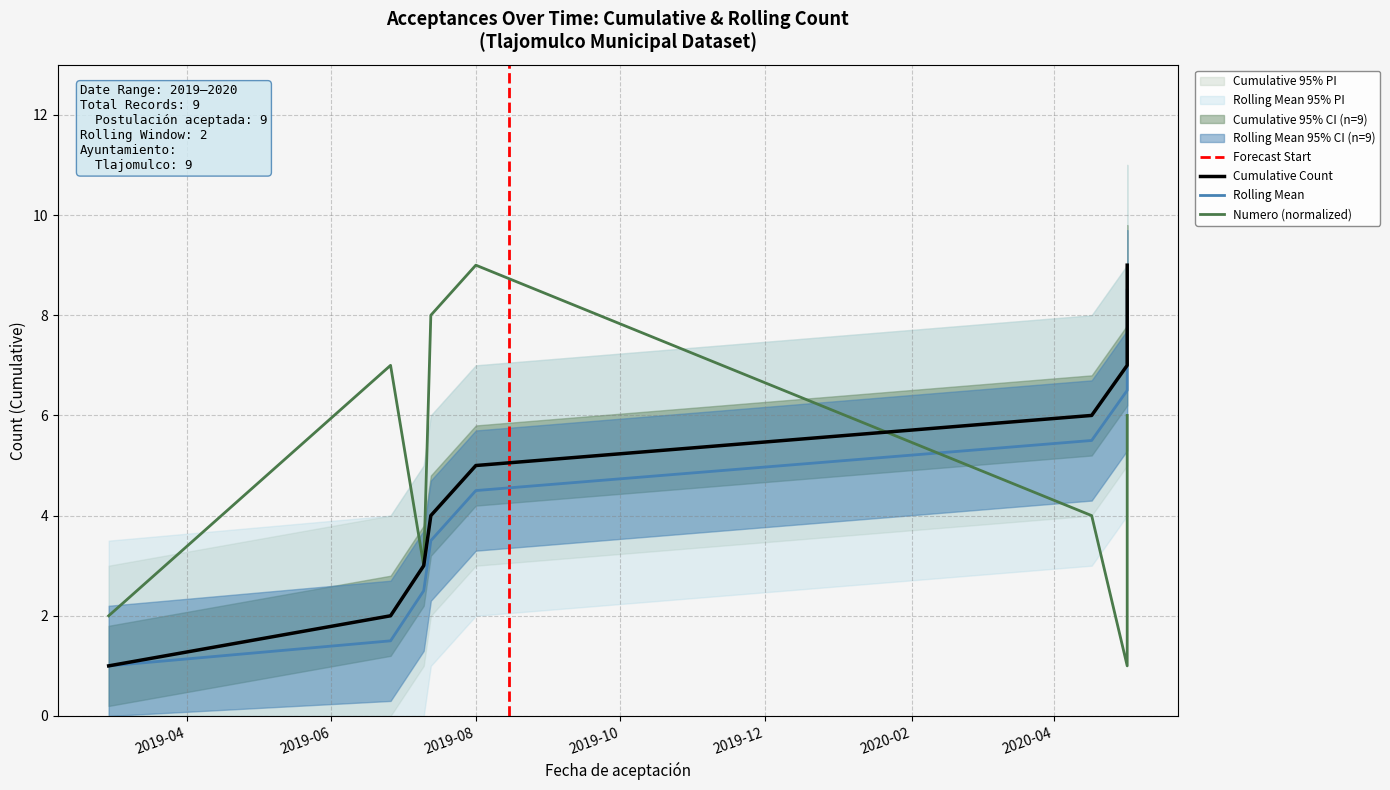

Does the chart display data point markers on the line(s)?

No